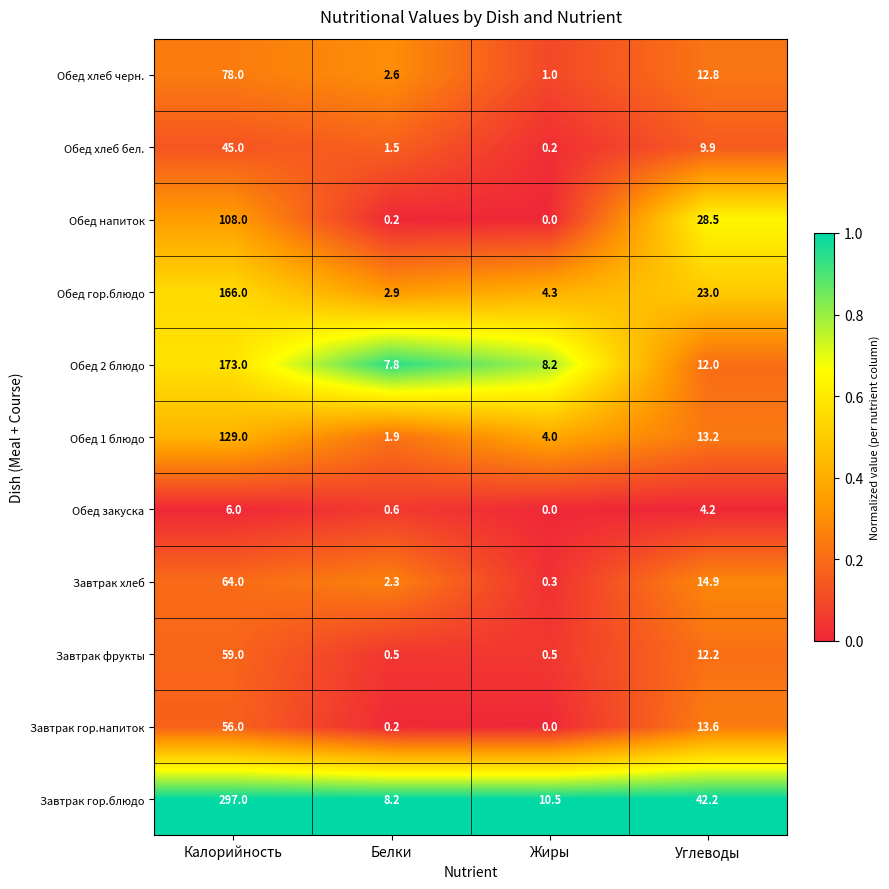

What is the sum of all Завтрак гор.напиток values?

69.8